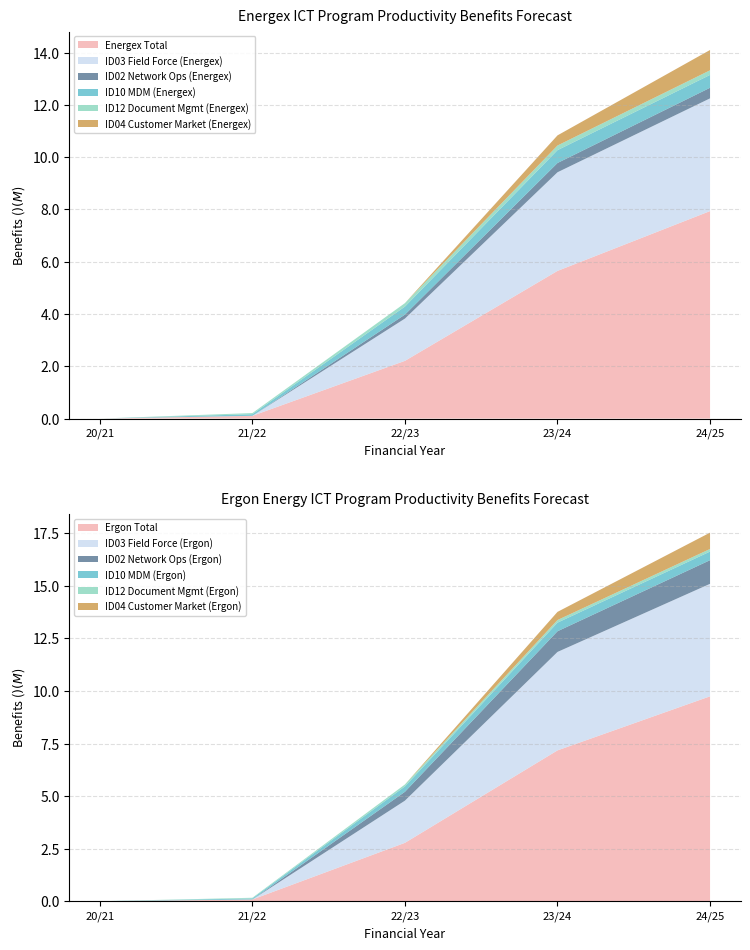

Reading left to right, extract all data points from this chart.

Energex Total: 0.0	105566.5	2208442.6	5648164.7	7936117.7
ID03 Field Force (Energex): 0.0	0.0	1616804.7	3772544.3	4311479.2
ID02 Network Ops (Energex): 0.0	0.0	152040.6	354761.5	405441.7
ID10 MDM (Energex): 0.0	61448.9	307244.3	491590.9	491590.9
ID12 Document Mgmt (Energex): 0.0	44117.7	132352.9	176470.6	176470.6
ID04 Customer Market (Energex): 0.0	0.0	0.0	388437.5	776875.0